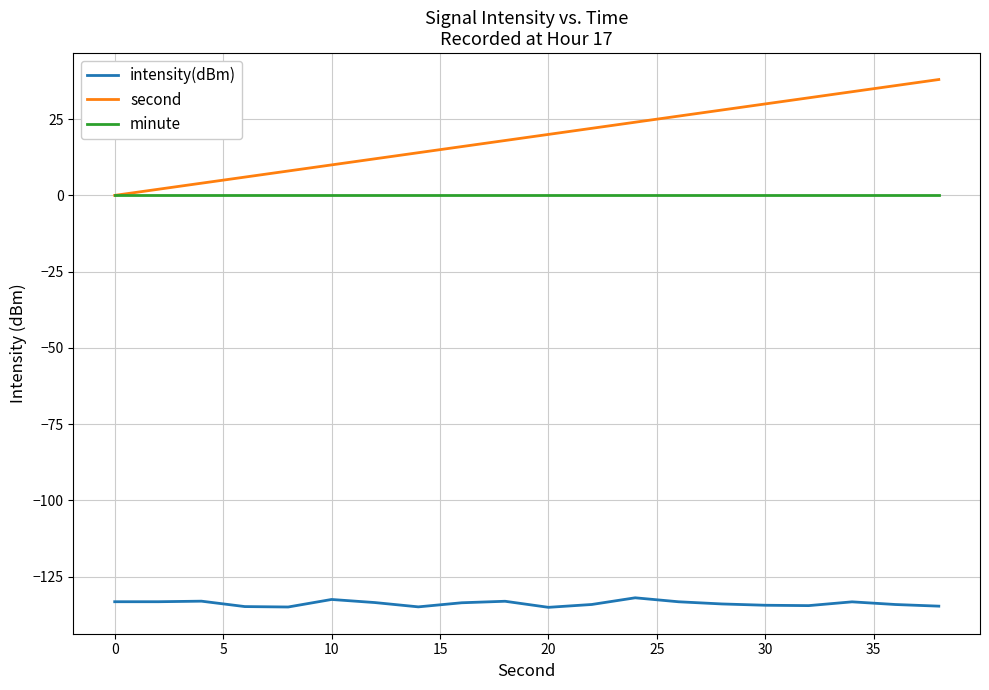

What are all the series names shown in the legend?

intensity(dBm), second, minute